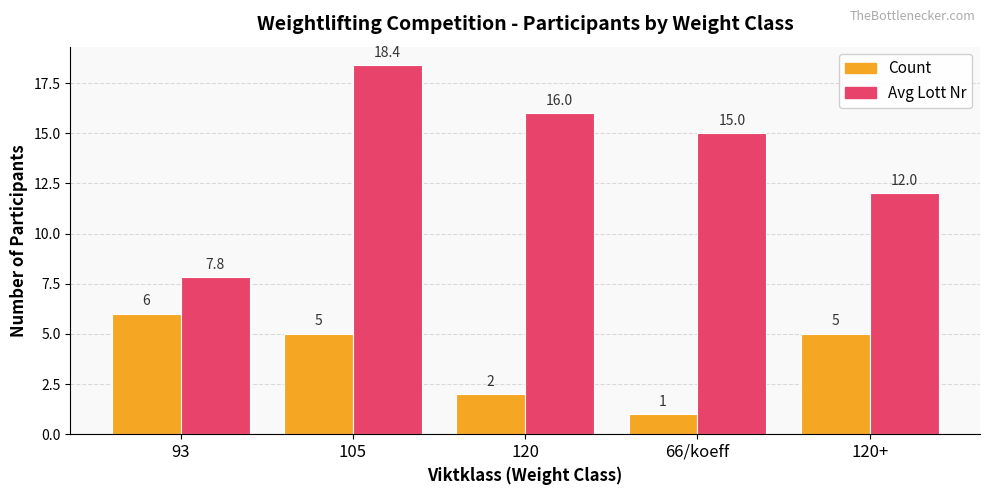

What is the difference between the maximum and minimum values in the Count series?

5.0